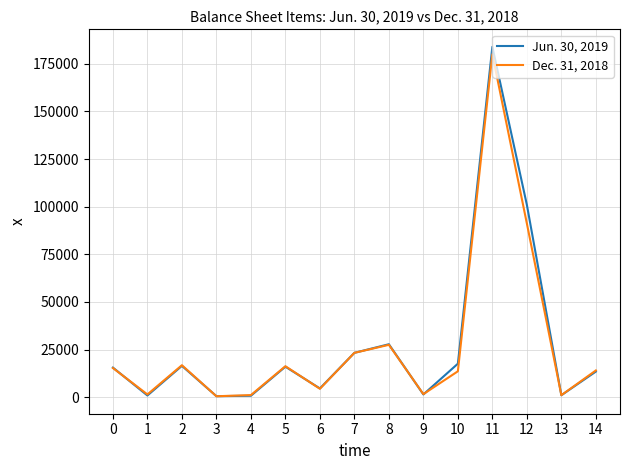

Rank the series by their maximum value, from highest to lowest.

Jun. 30, 2019, Dec. 31, 2018